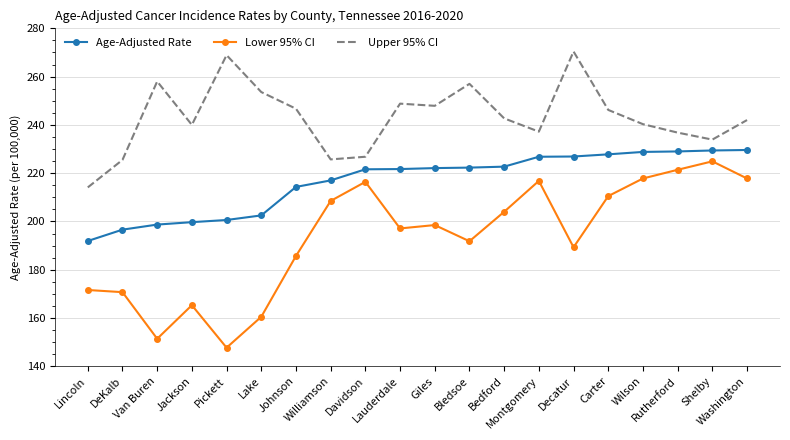

At which label is Age-Adjusted Rate closest to 210?

Johnson